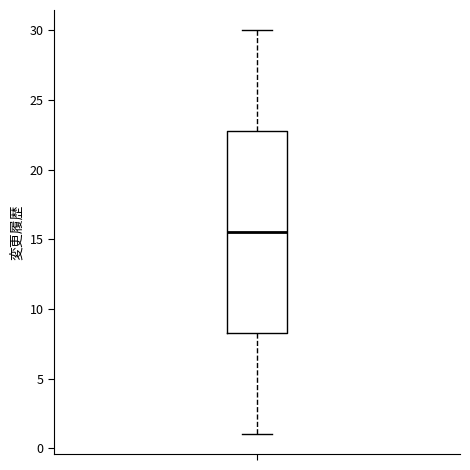

Where is the lower edge of the box on the y-axis? The values are not printed on the chart, so give them approximately, as read against the axis.

8.5